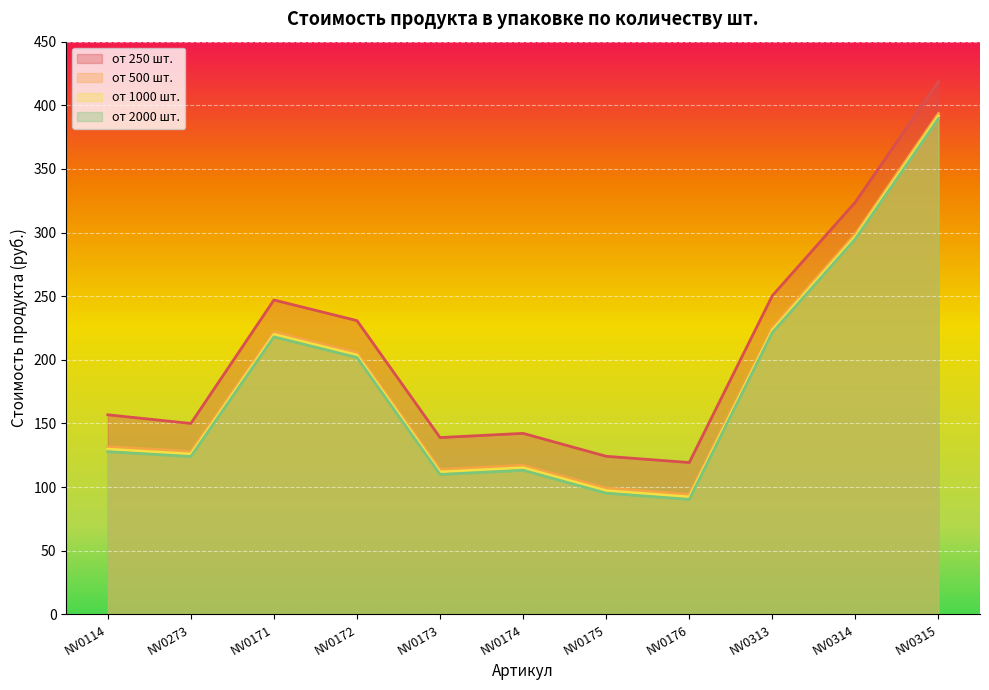

At which category does the chart reach its minimum across all series?

NV0176